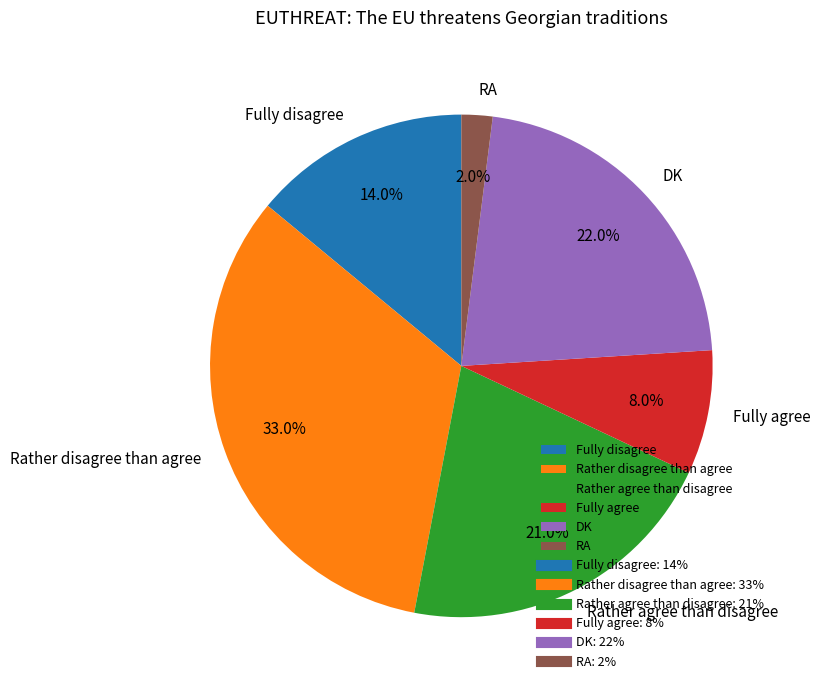

To the nearest percent, what portion does Fully agree represent?

8%